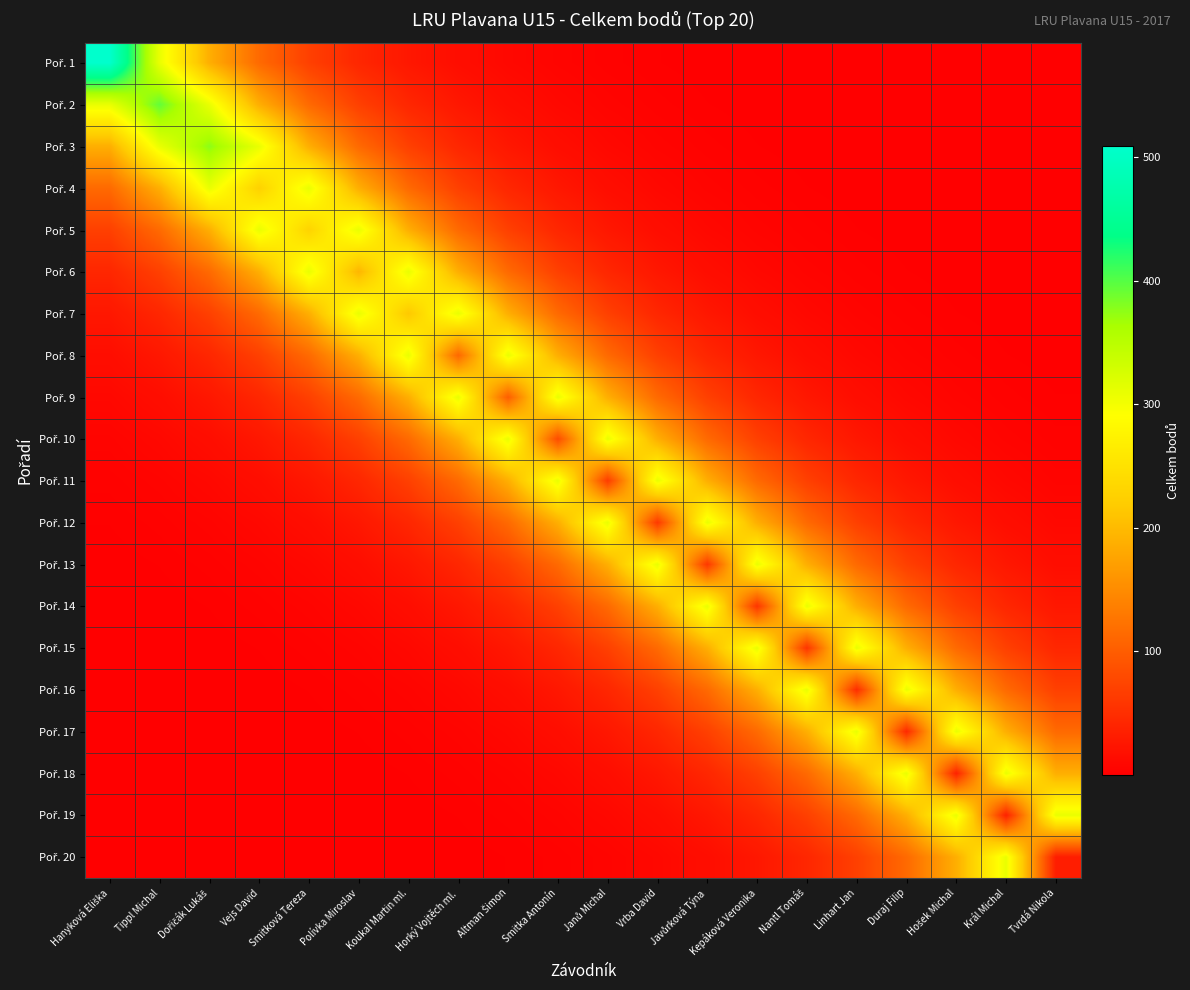

Rank the series at Koukal Martin ml. from lowest to highest value.

Poř. 20, Poř. 19, Poř. 18, Poř. 17, Poř. 16, Poř. 15, Poř. 14, Poř. 1, Poř. 13, Poř. 2, Poř. 12, Poř. 3, Poř. 11, Poř. 4, Poř. 10, Poř. 5, Poř. 9, Poř. 7, Poř. 6, Poř. 8